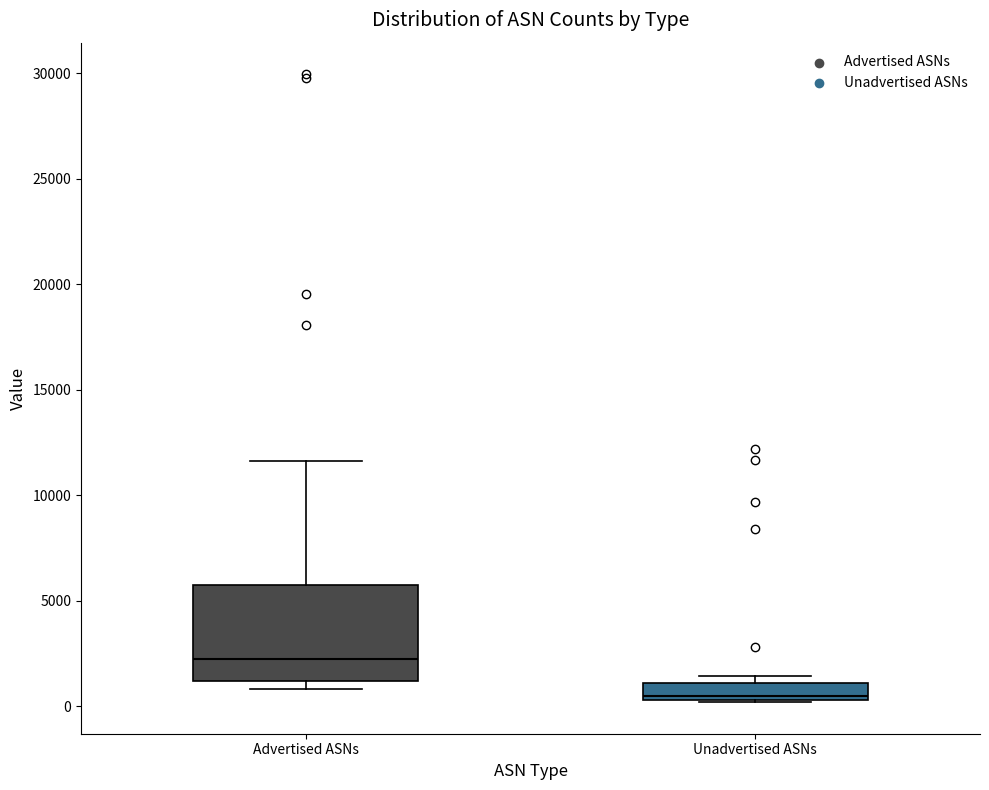

Reading left to right, transcribe this box plot: for each box, give where its median line is, the range the box spans, and where its two whiskers end, as read against the y-axis. The values are not printed on the chart, so give them approximately, as read against the axis.

Advertised ASNs: median 2000, box 1000 to 6000, whiskers 1000 (just below the box's lower edge) to 11500
Unadvertised ASNs: median 500 (just above the box's lower edge), box 500 to 1000, whiskers 0 to 1500